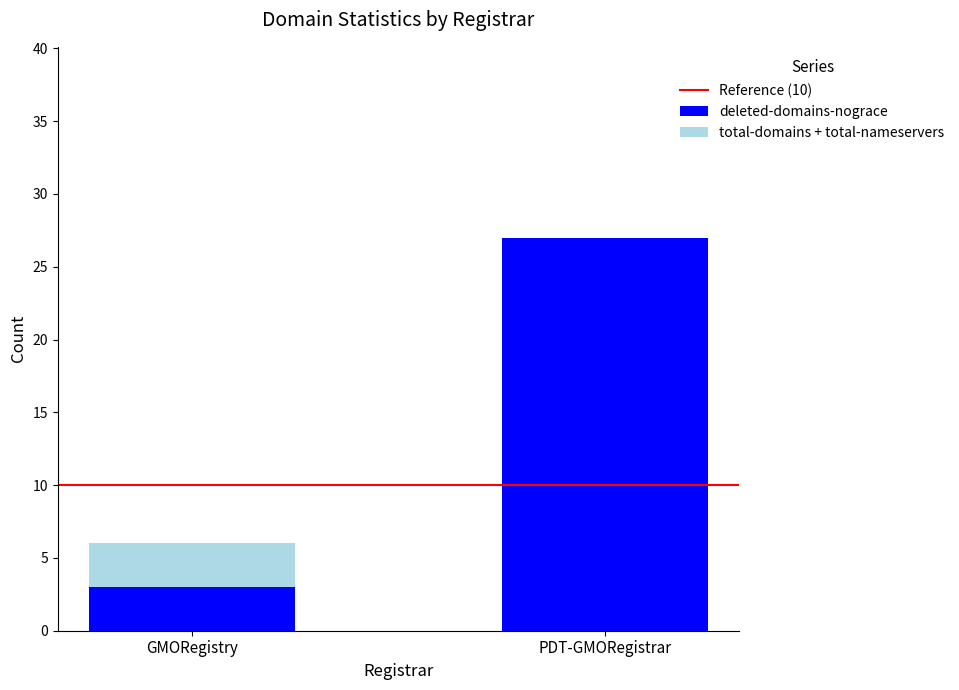

At which category is the sum across all series the highest?

PDT-GMORegistrar